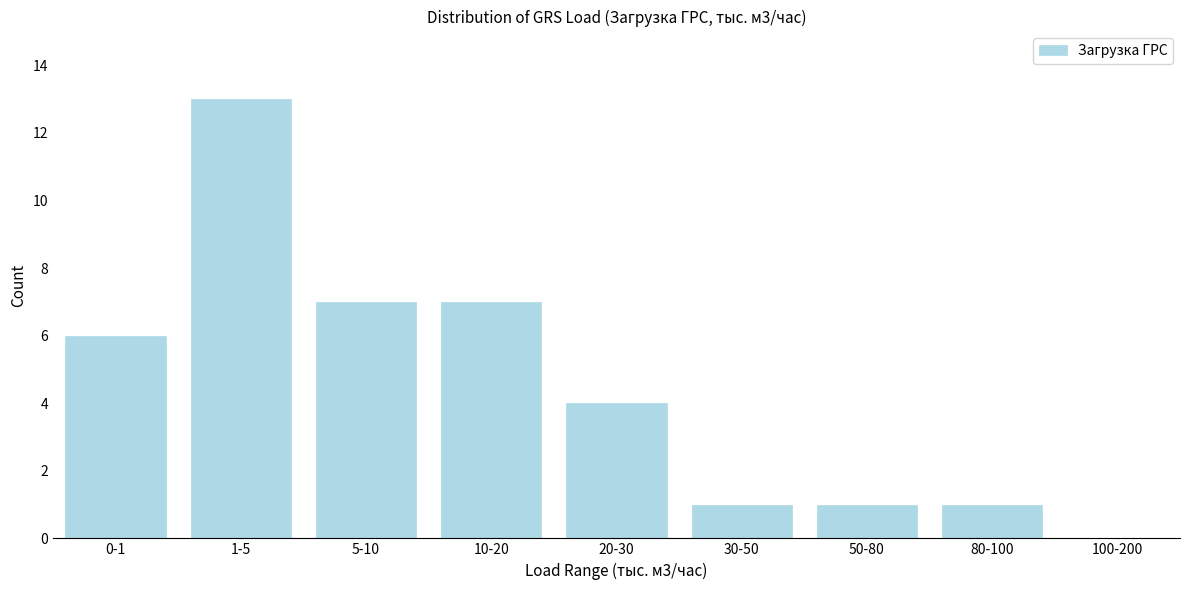

Reading left to right, extract all data points from this chart.

0-1=6	1-5=13	5-10=7	10-20=7	20-30=4	30-50=1	50-80=1	80-100=1	100-200=0